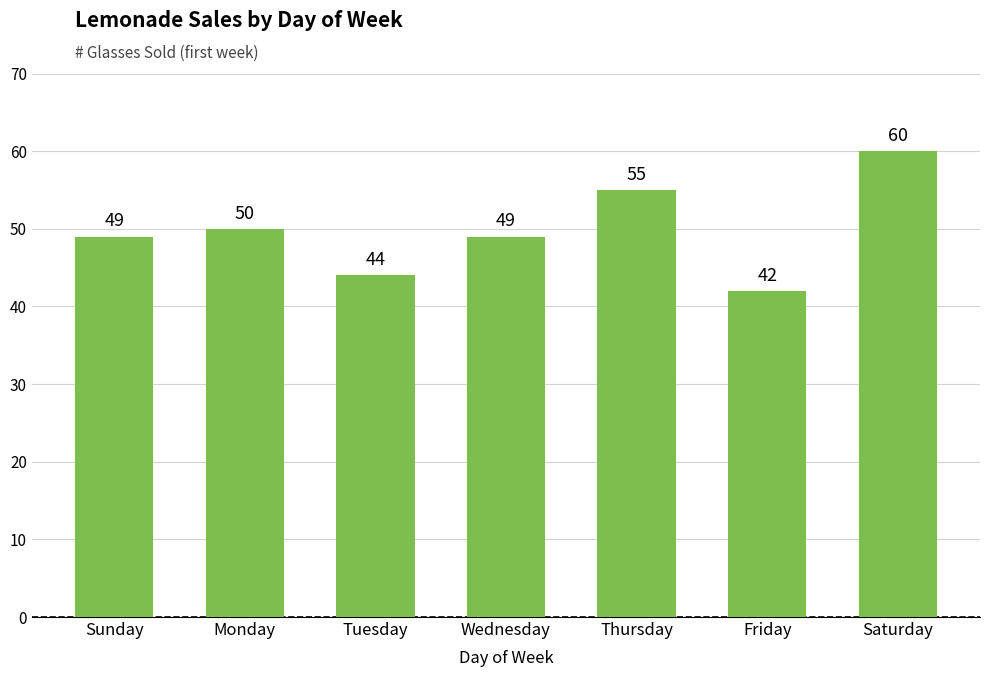

Between Thursday and Tuesday, which is larger?

Thursday